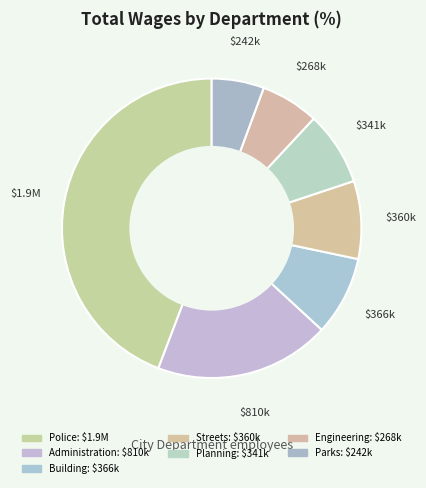

Count the number of slices in the pie.

7